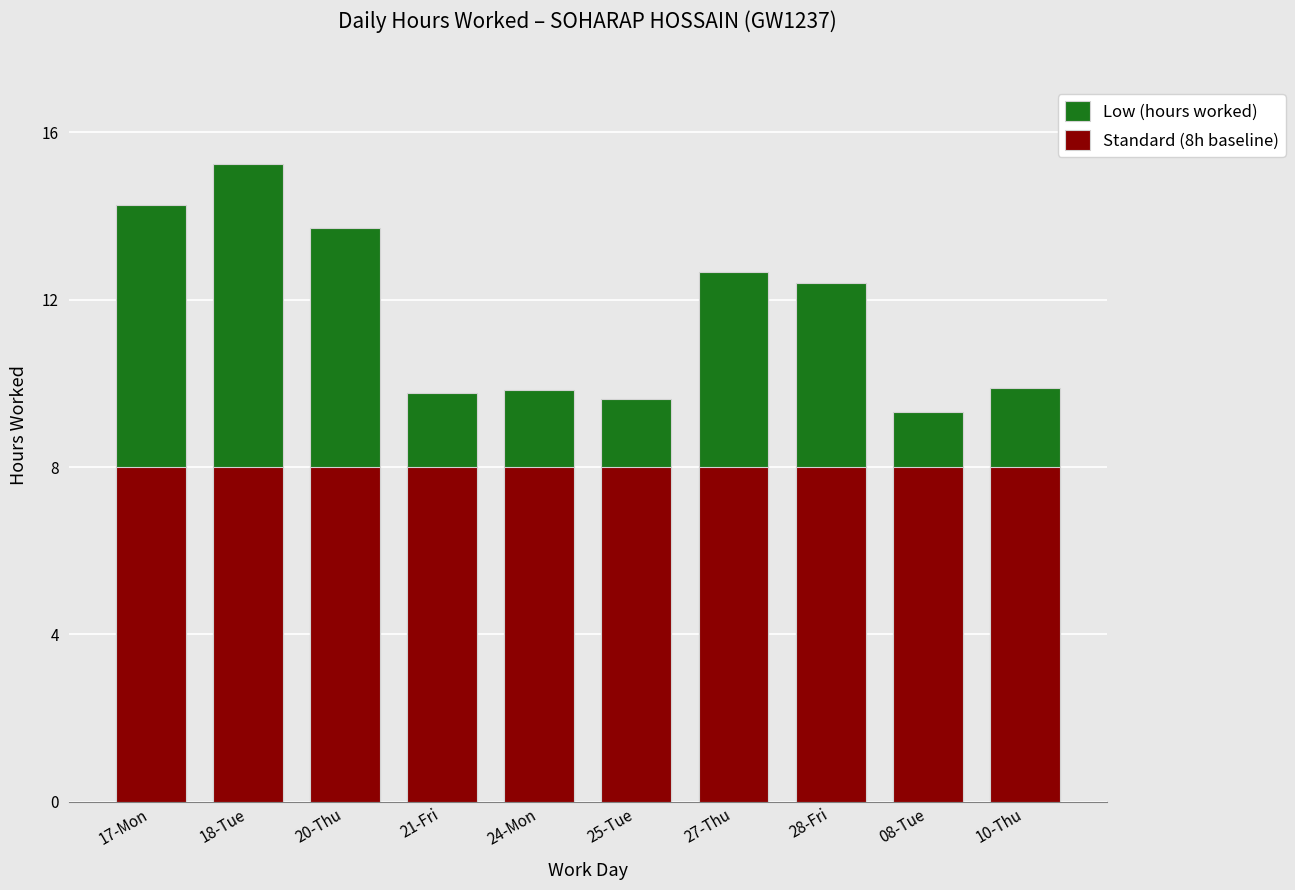

What is the difference between the highest and lowest values at 08-Tue?

1.3